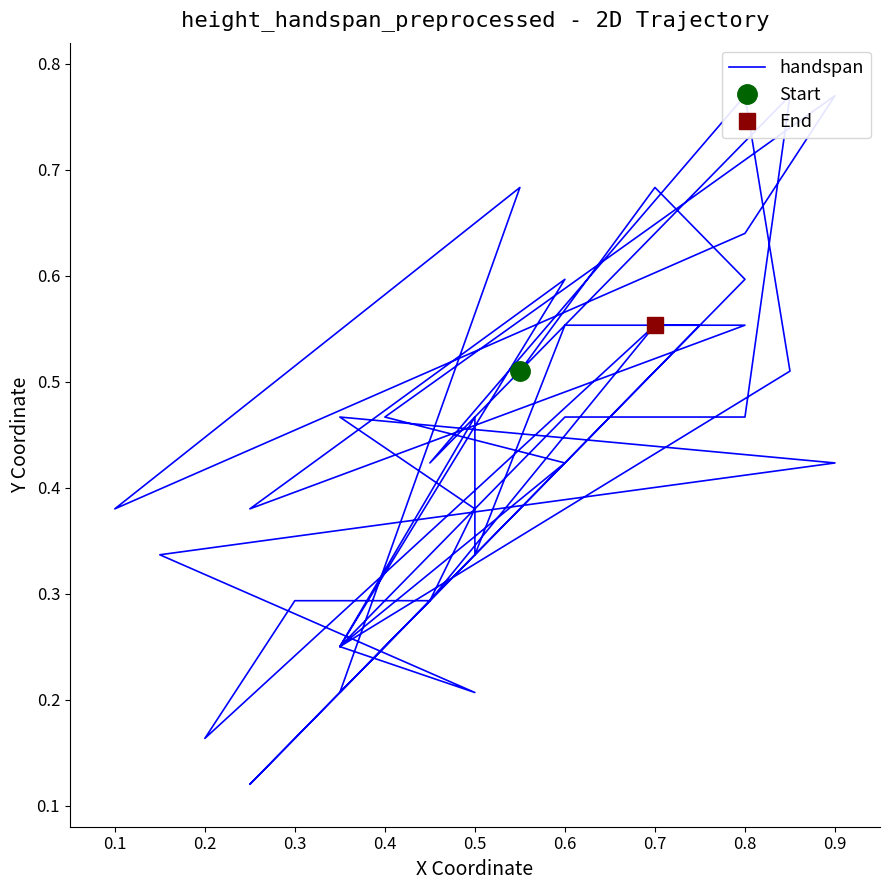

True or false: the data shows 0.9 at 0.8.

False